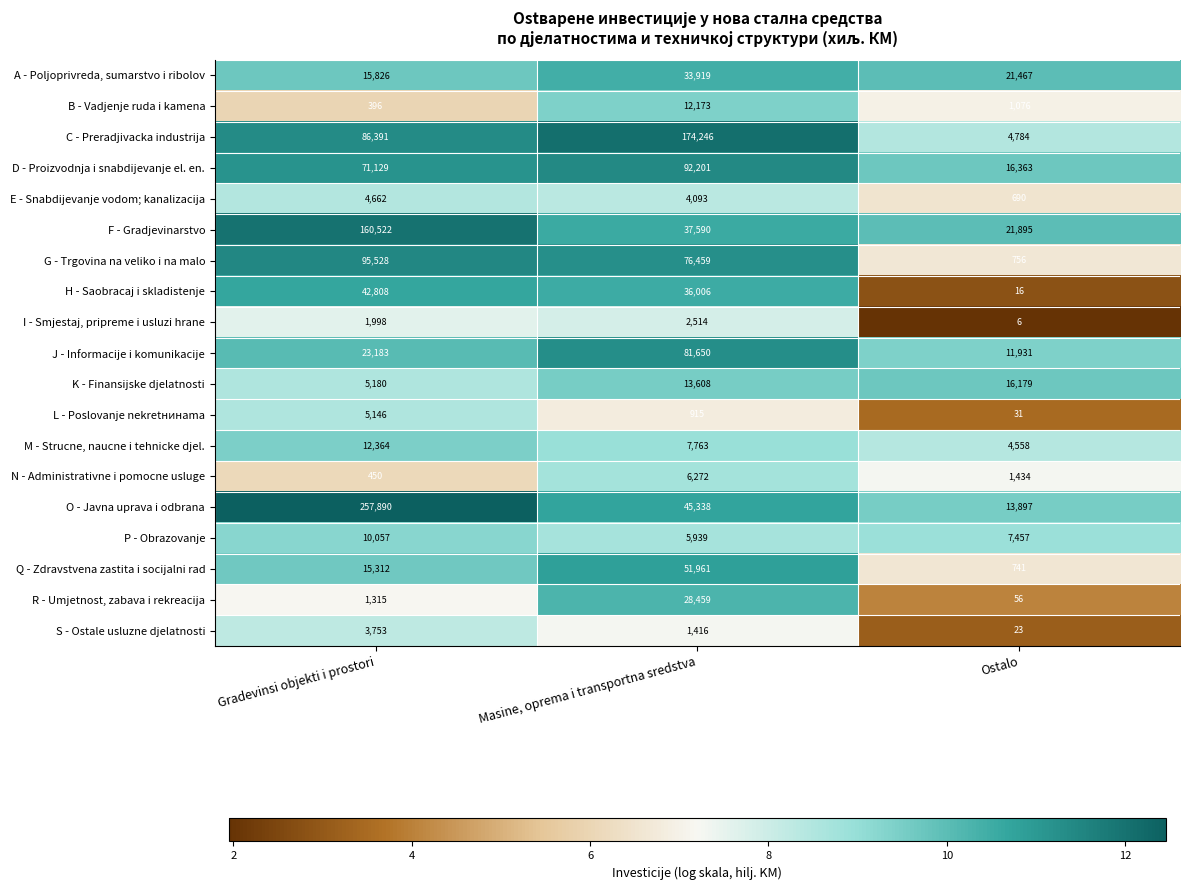

What is the difference between the J - Informacije i komunikacije values at Gradevinsi objekti i prostori and Ostalo?

11252